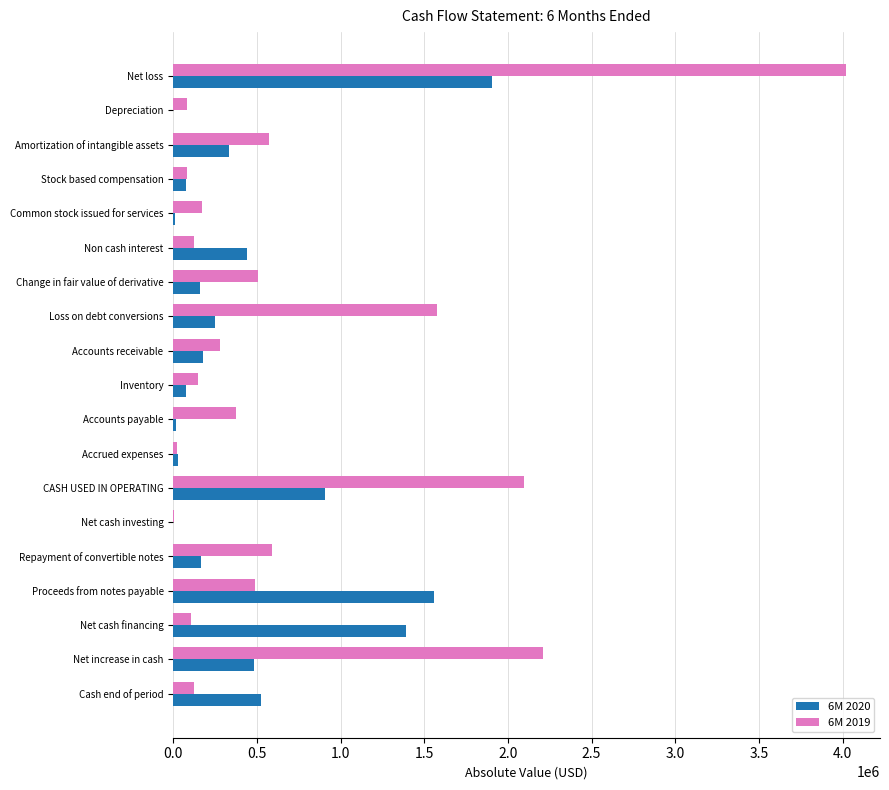

Which category has the highest value across all series?

Net loss